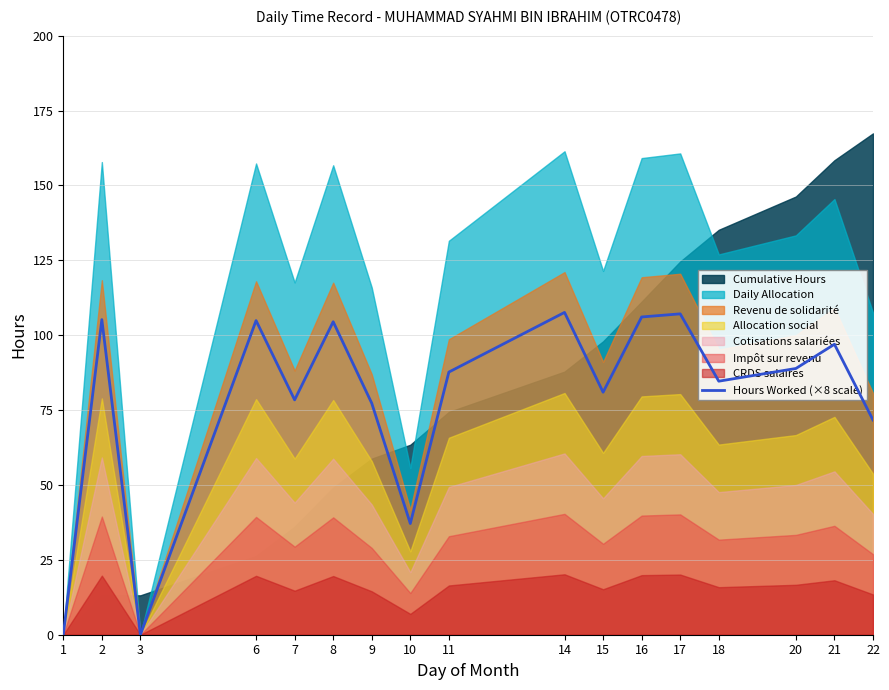

At which category does the data reach its first local peak?

2